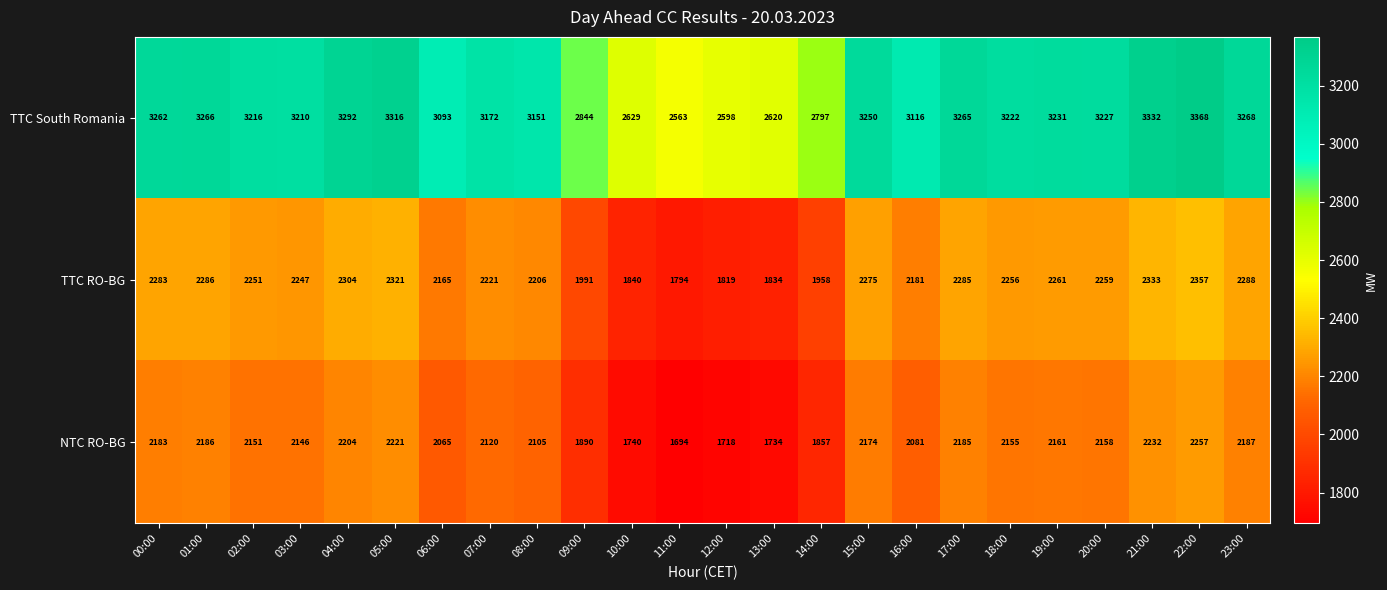

At how many categories does at least one series exceed 2726?

20